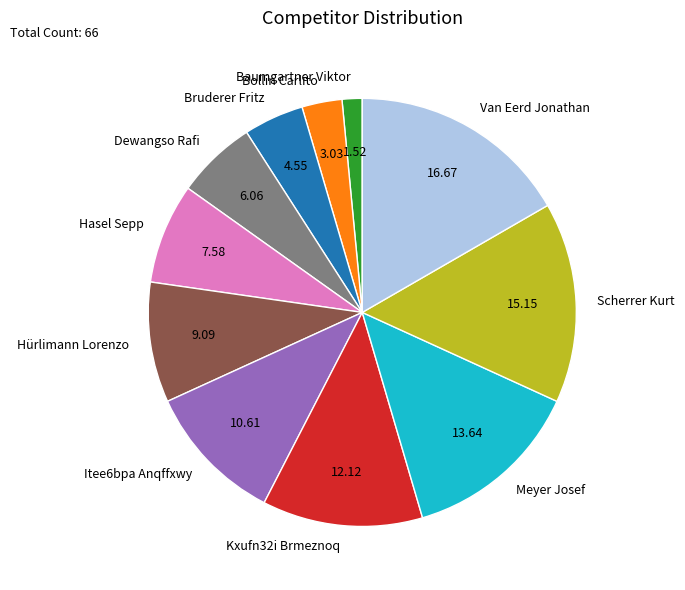

Which slice is the largest?

Van Eerd Jonathan